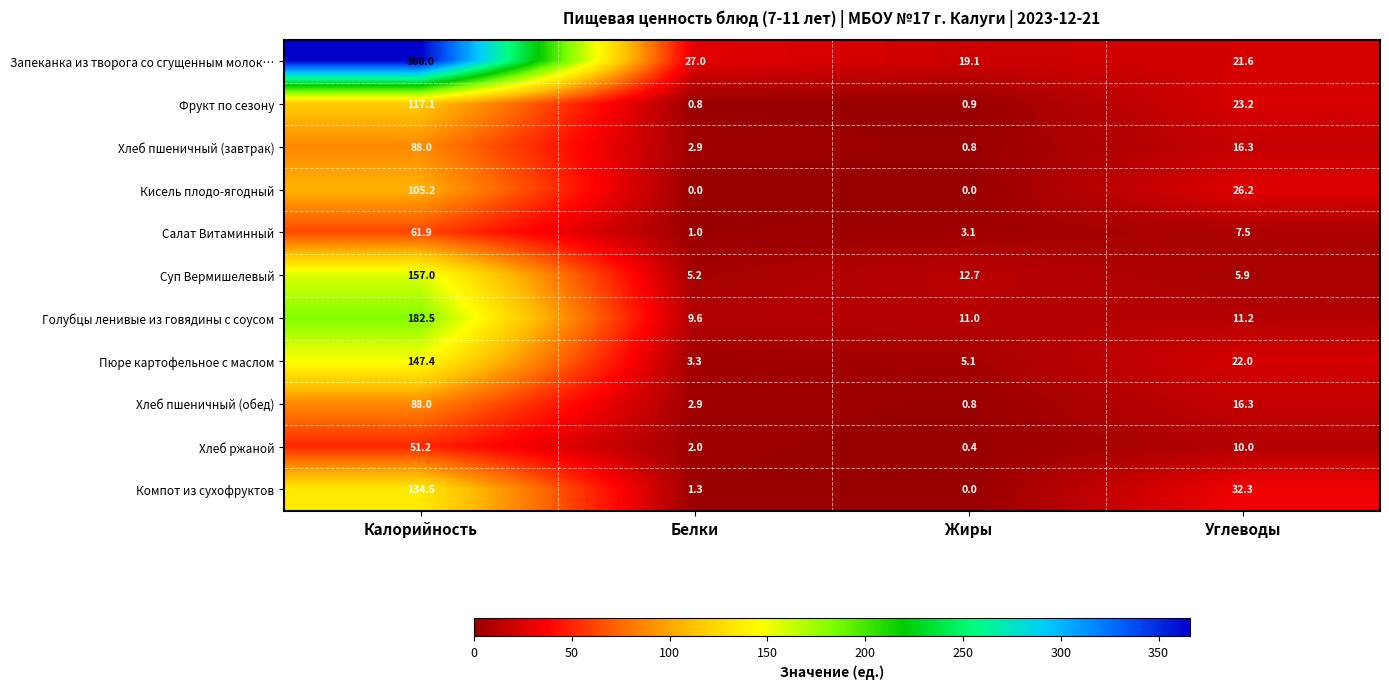

The Пюре картофельное с маслом series shows 1.1 at Белки. True or false?

False